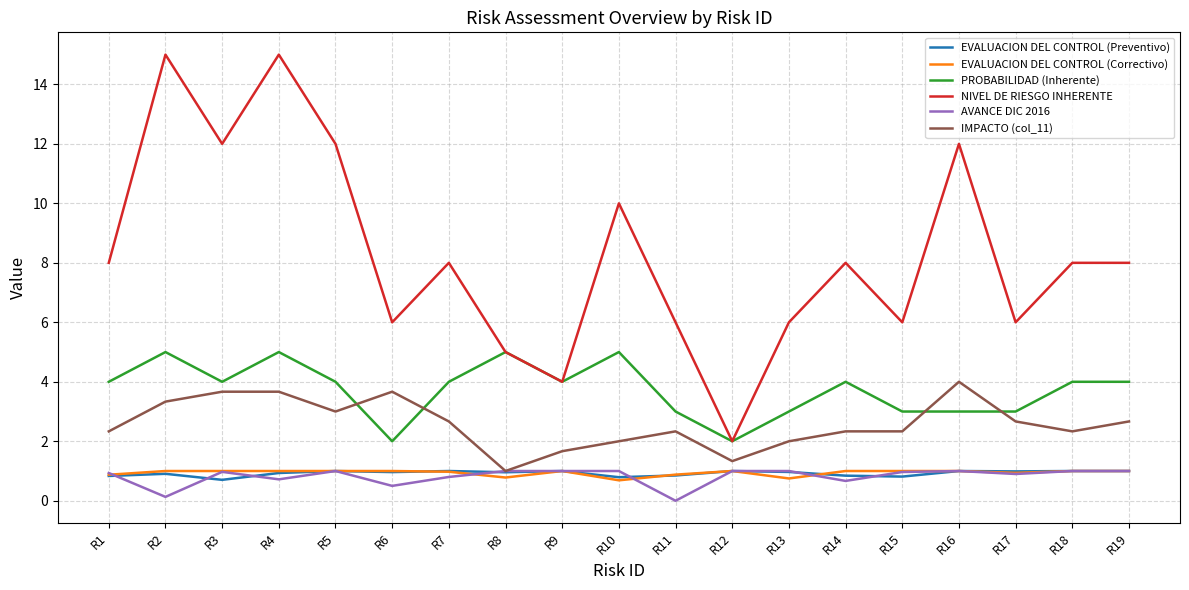

Between R11 and R14, which series saw the biggest shift?

NIVEL DE RIESGO INHERENTE